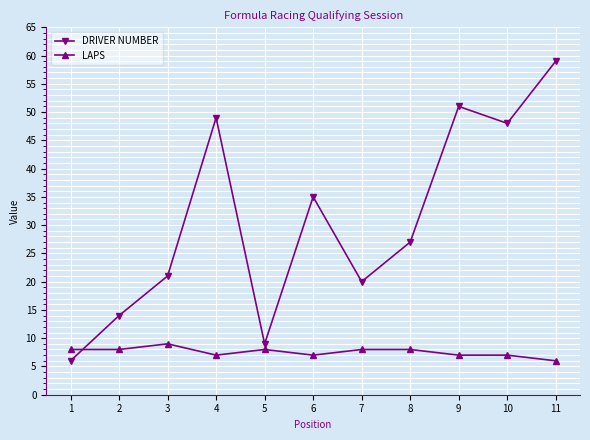

True or false: DRIVER NUMBER has more than 1 interior local peaks.

True